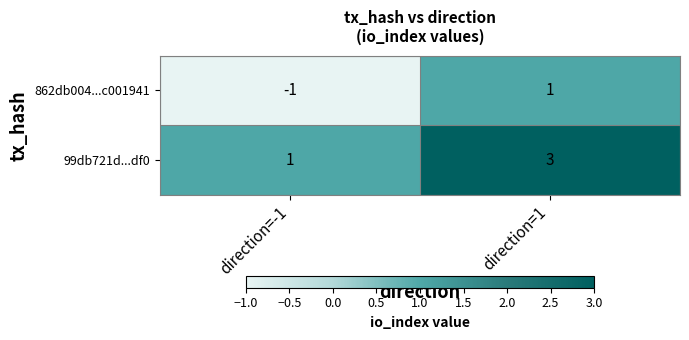

At which label is 862db004...c001941 closest to 0?

direction=-1